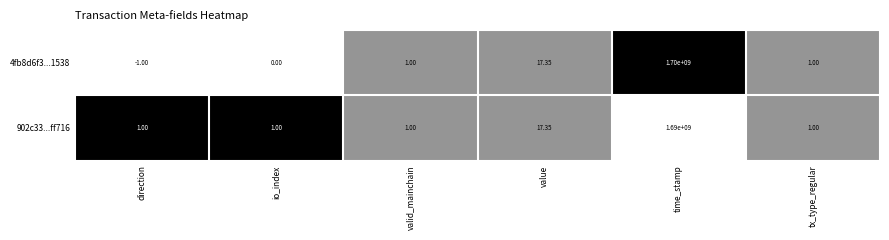

At how many categories does at least one series exceed 0?

6